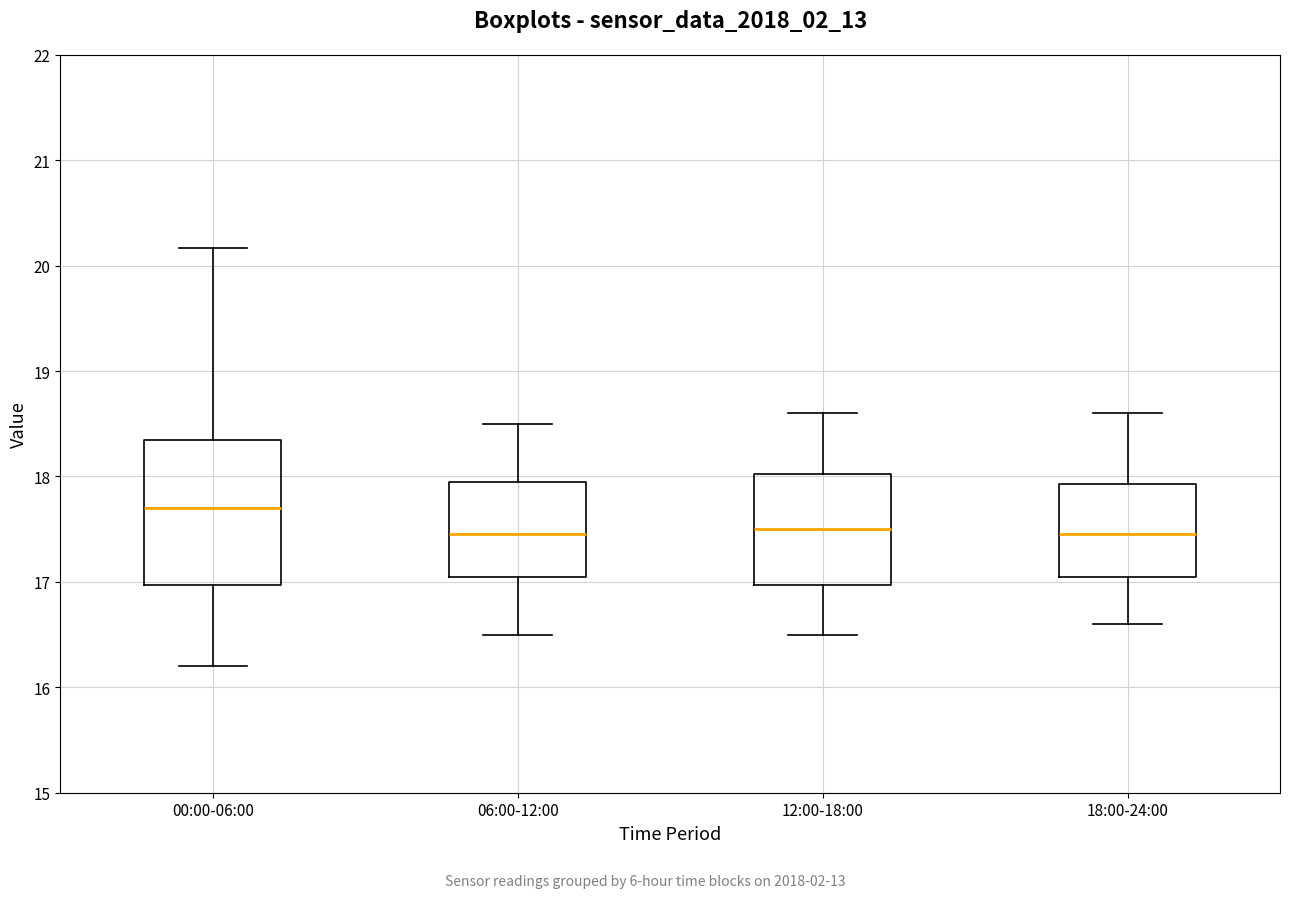

Reading left to right, read every box against the y-axis: the position of its median line, the range the box covers, and the ends of its whiskers. The values are not printed on the chart, so give them approximately, as read against the axis.

00:00-06:00: median 17.7, box 17.0 to 18.3, whiskers 16.2 to 20.2
06:00-12:00: median 17.5, box 17.1 to 18.0, whiskers 16.5 to 18.5
12:00-18:00: median 17.5, box 17.0 to 18.0, whiskers 16.5 to 18.6
18:00-24:00: median 17.5, box 17.1 to 17.9, whiskers 16.6 to 18.6